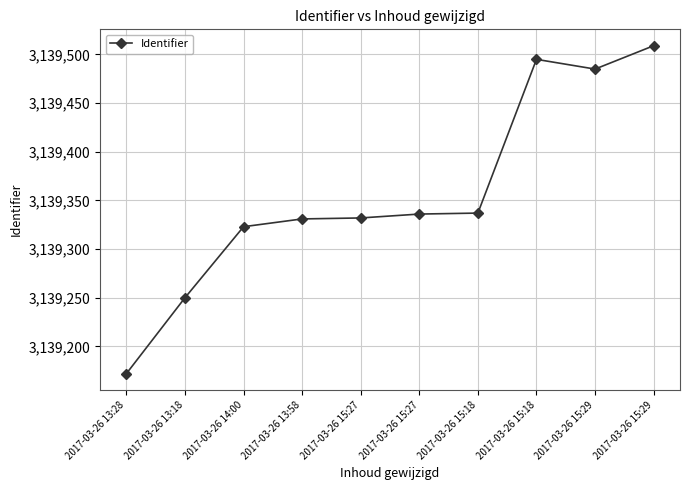

How many lines are shown in the chart?

1